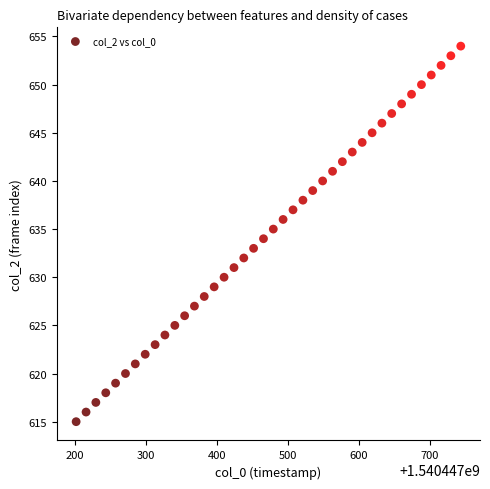

What is the range of Y values (max minus min)?

39